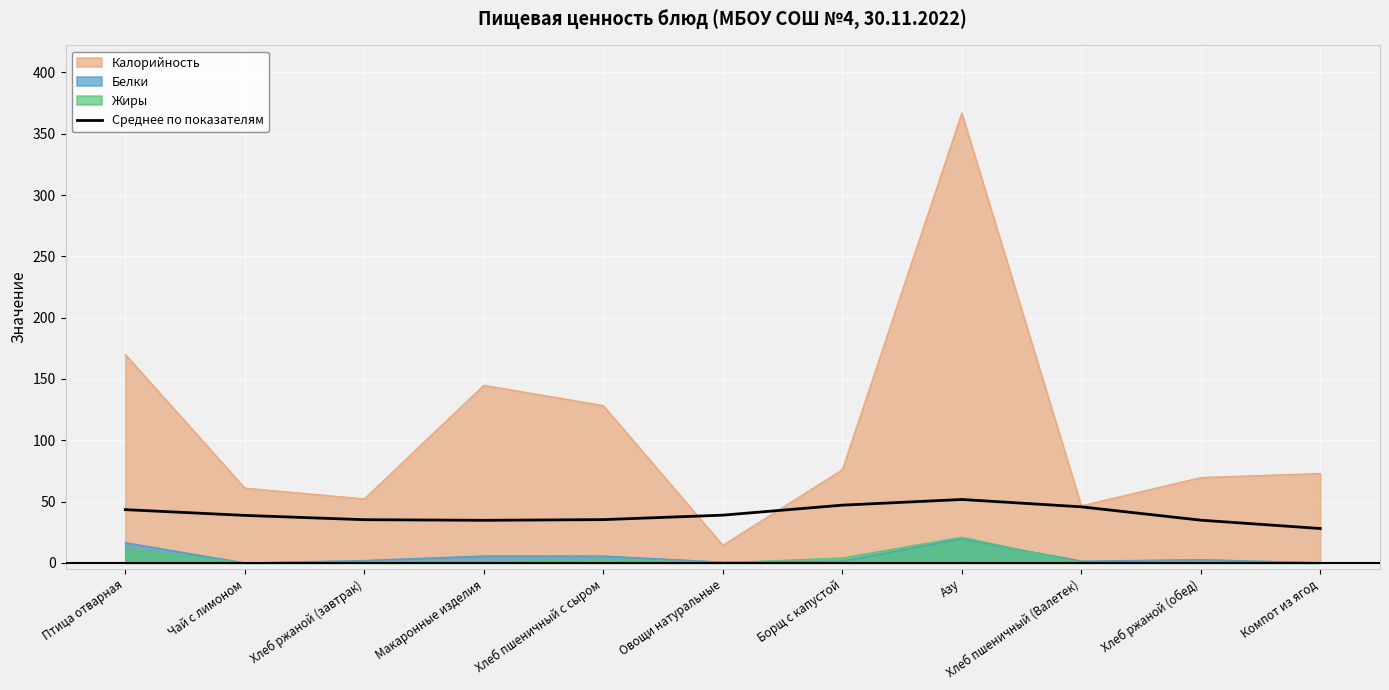

Which category has the lowest value across all series?

Компот из ягод